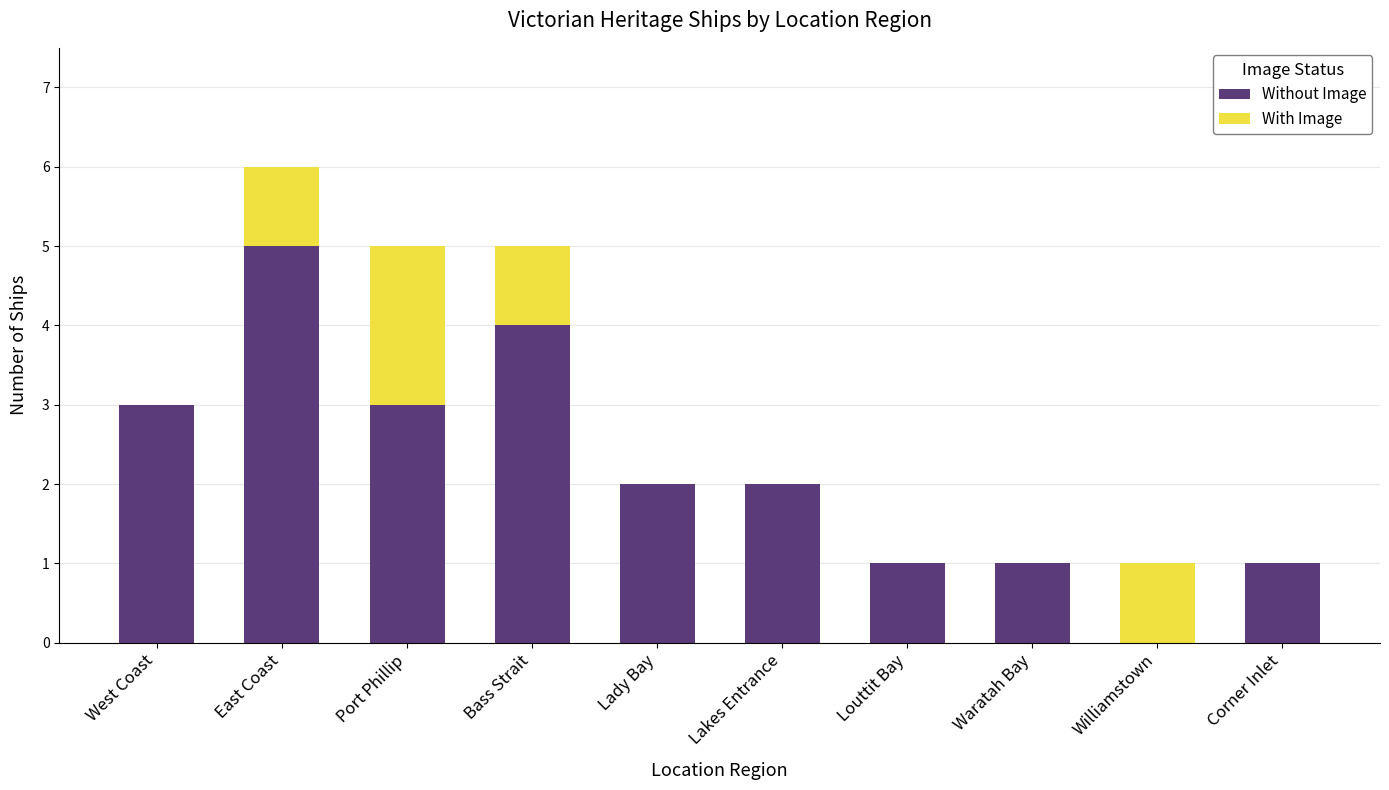

True or false: Without Image has a value of 4 at Bass Strait.

True